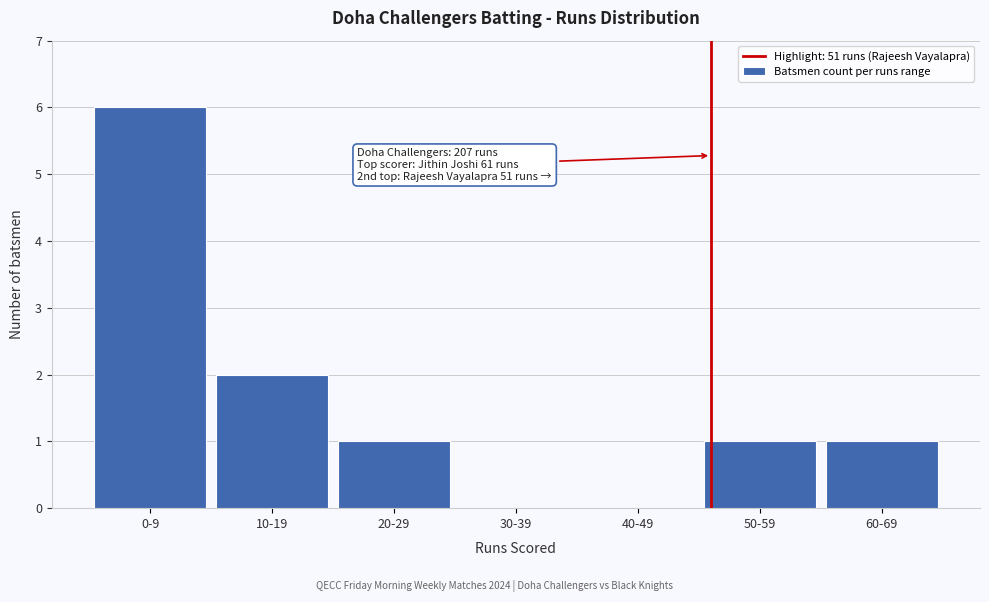

Reading left to right, list all the values displayed in this chart.

0-9=6	10-19=2	20-29=1	30-39=0	40-49=0	50-59=1	60-69=1